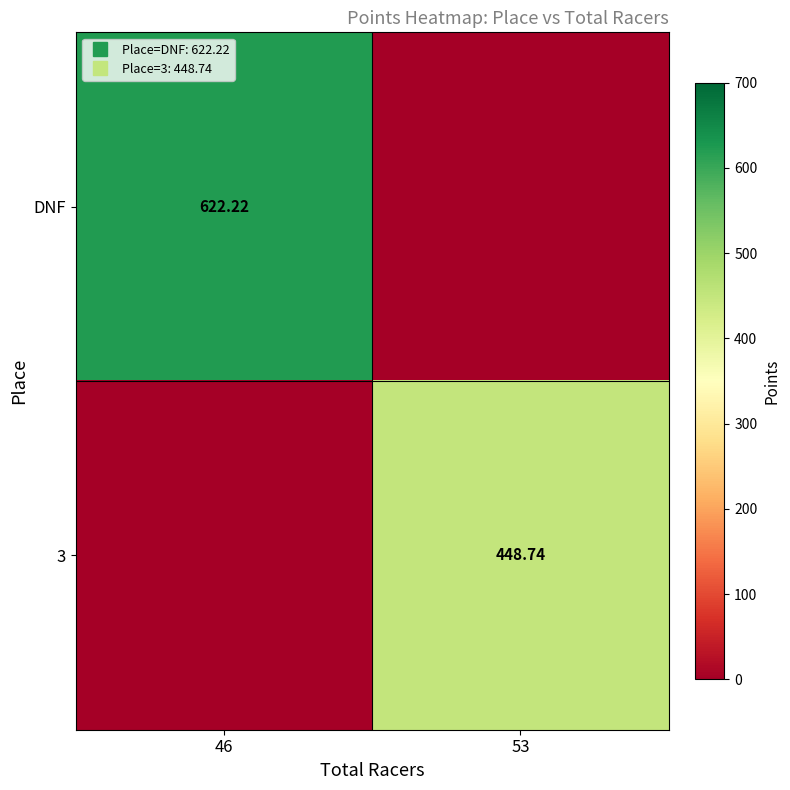

Which series has the largest range (max minus min)?

DNF